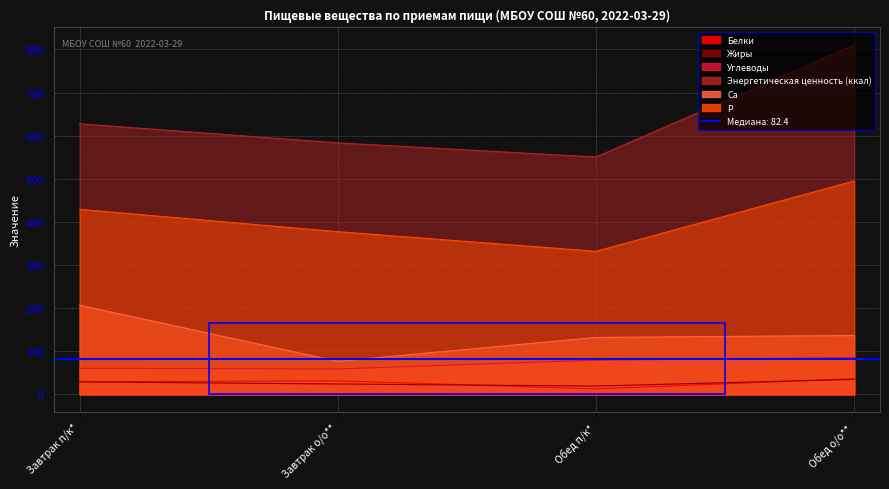

What is the difference between the Белки values at Обед п/к* and Завтрак п/к*?

16.4